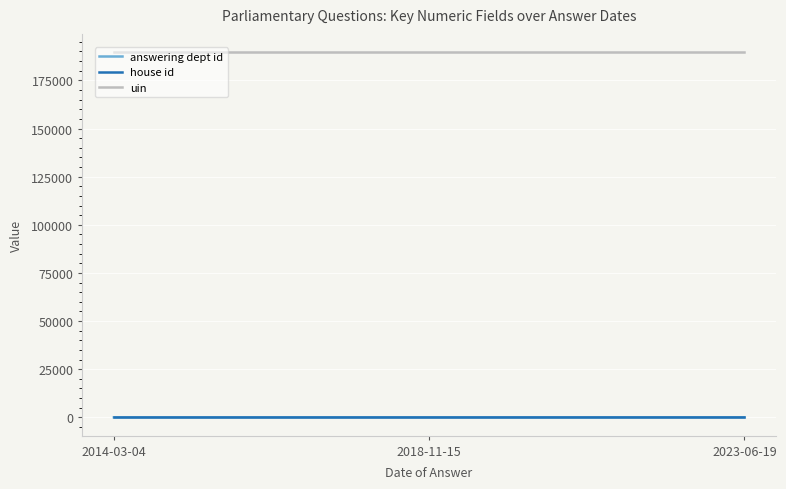

Which series has the largest total across all categories?

uin